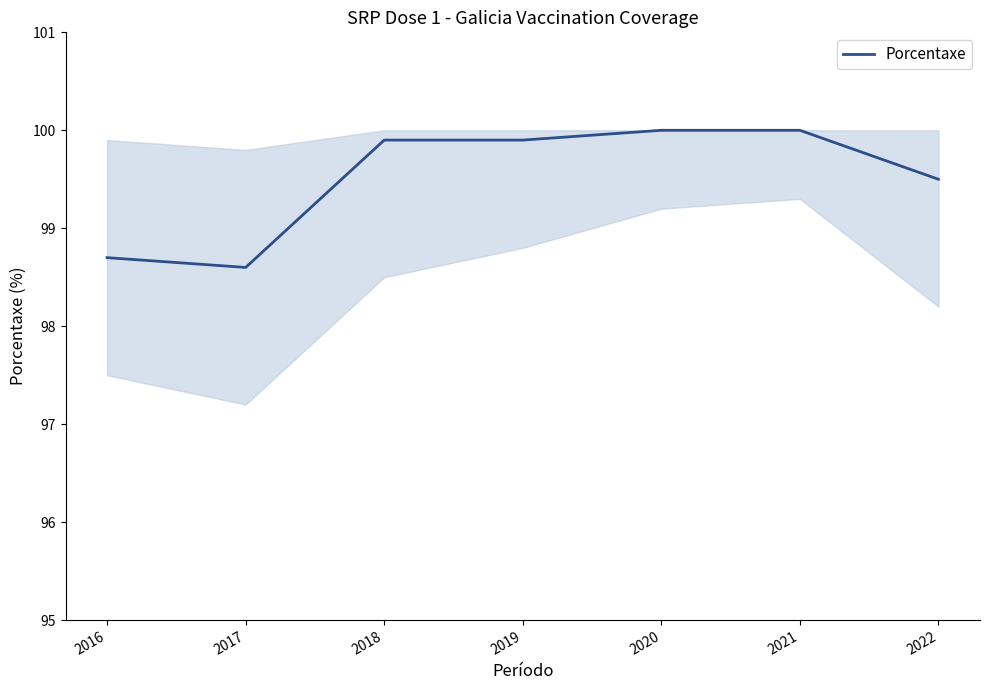

Between 2018 and 2020, which is larger?

2020